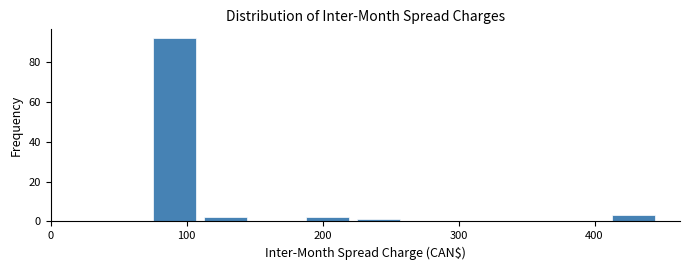

Read against the x-axis, roughly where is the centre of the tallest bar?

90